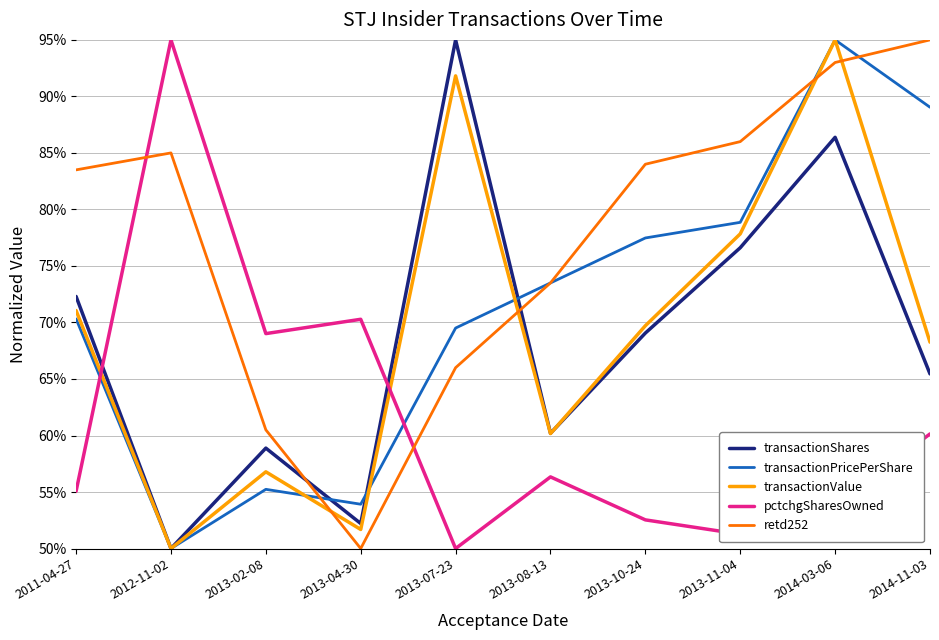

What is the lowest value of the pctchgSharesOwned series?

50.0